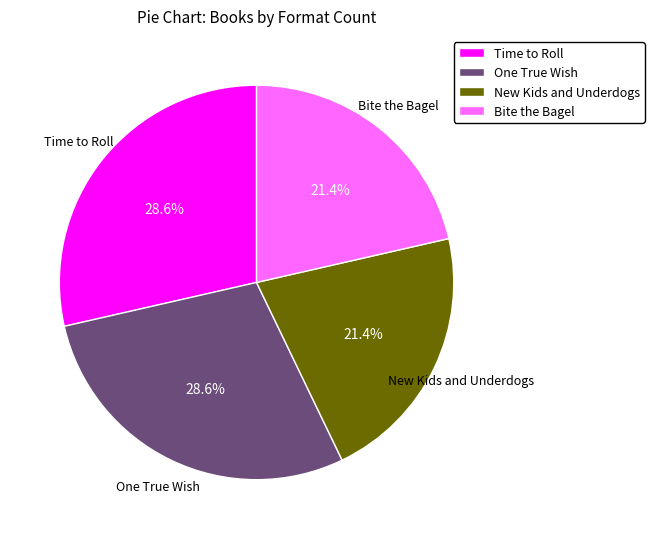

Between One True Wish and New Kids and Underdogs, which is larger?

One True Wish